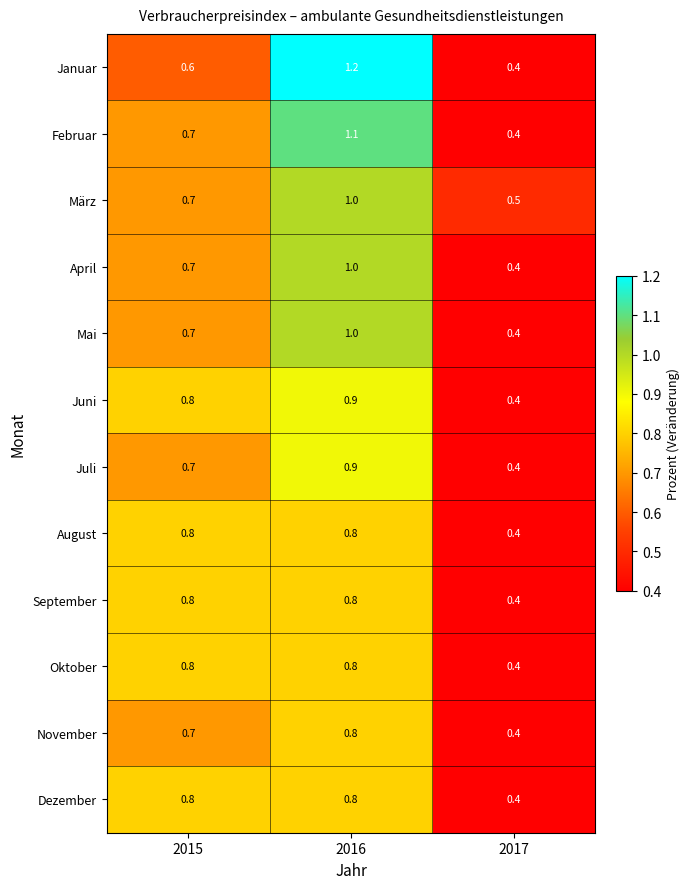

True or false: Juli has a value of 0.4 at 2017.

True